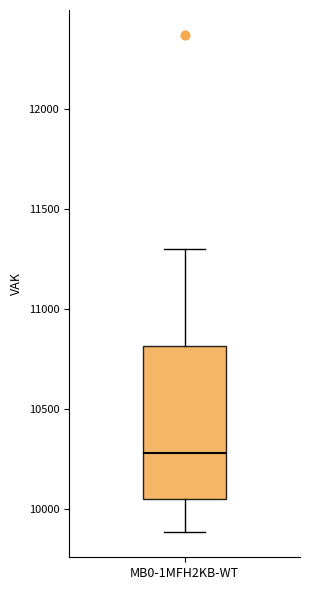

Transcribe this box plot: give where the median line is, the range the box spans, and where the two whiskers end, as read against the y-axis. The values are not printed on the chart, so give them approximately, as read against the axis.

median 10300, box 10050 to 10800, whiskers 9900 to 11300